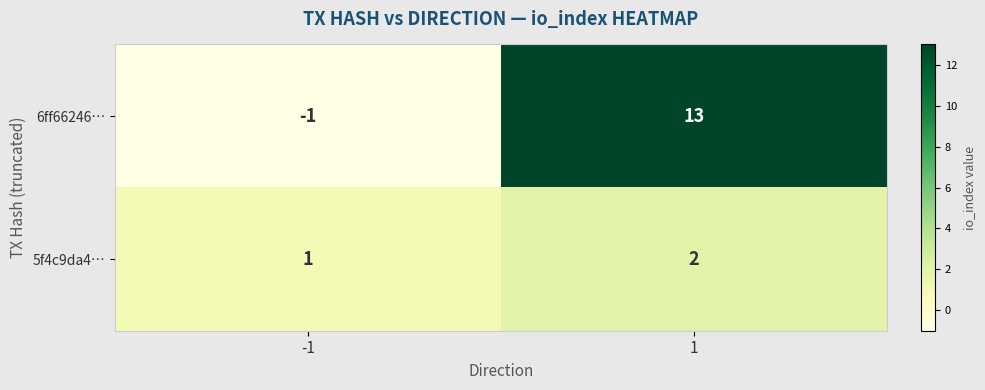

What is the sum of all 6ff66246… values?

12